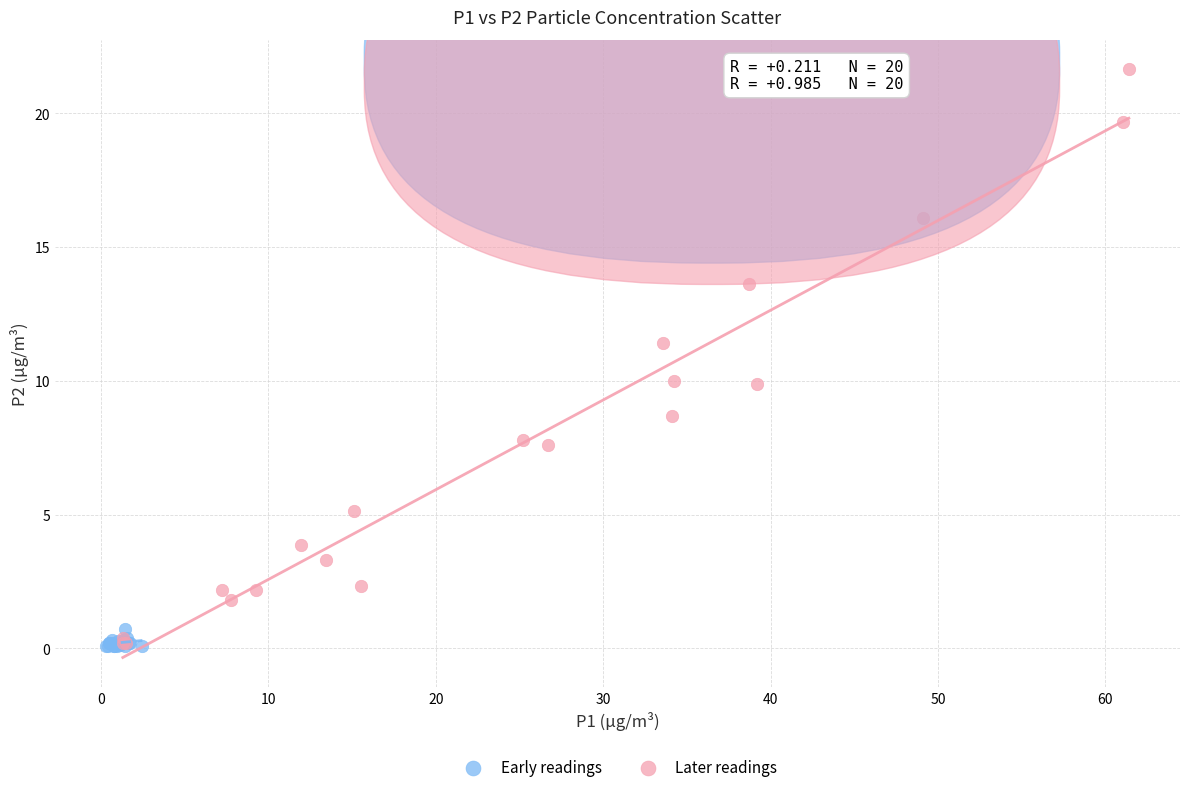

Which series reaches the maximum Y coordinate?

Later readings